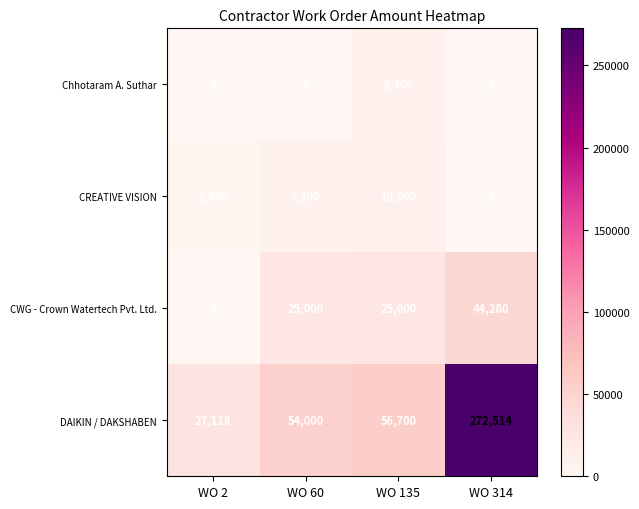

Which label corresponds to the largest value in the chart?

WO 314